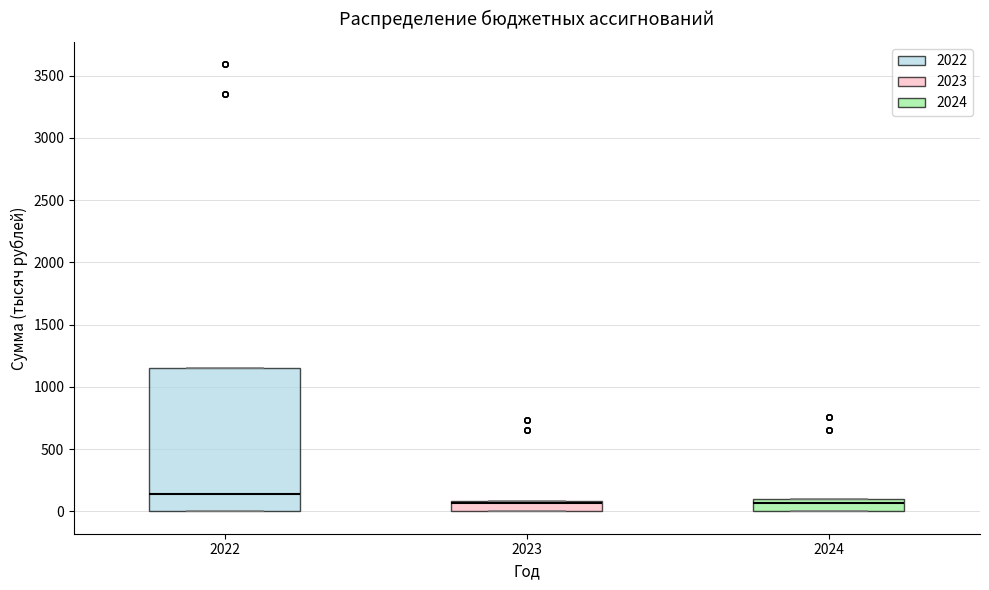

Which box is the tallest, from its lower edge to its upper edge?

2022